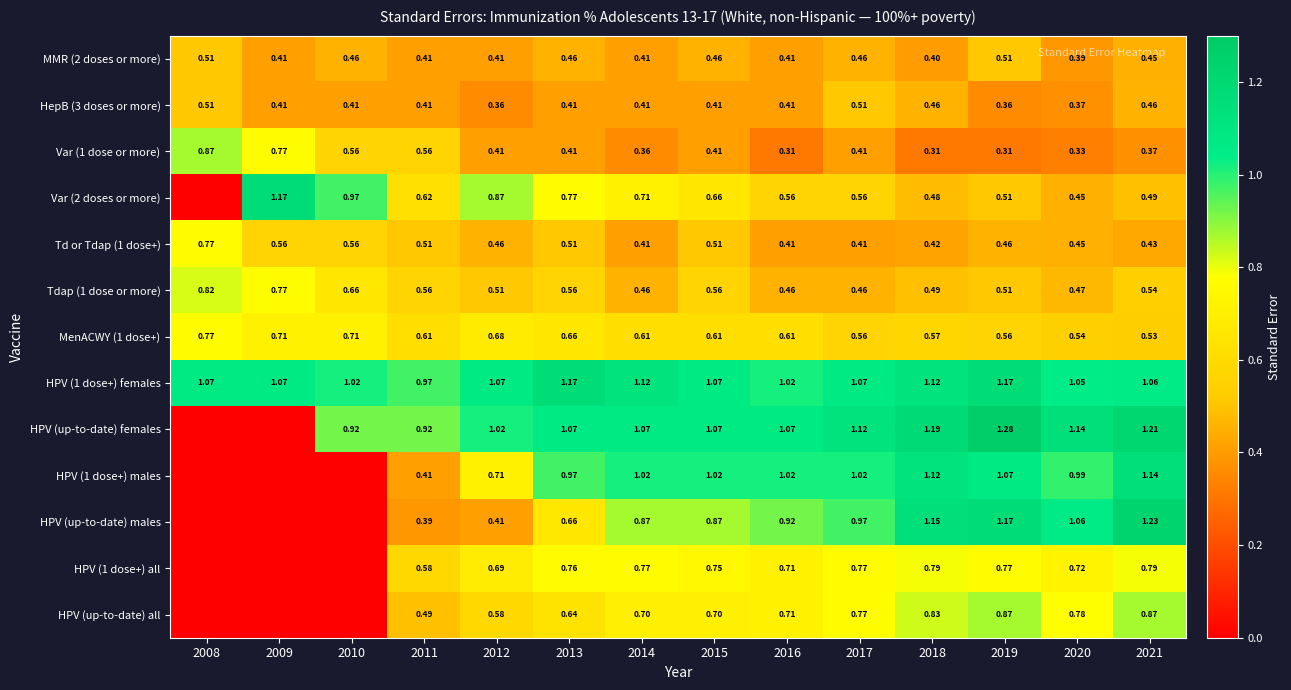

Is the value of MMR (2 doses or more) at 2019 greater than the value of HPV (1 dose+) females at 2021?

No